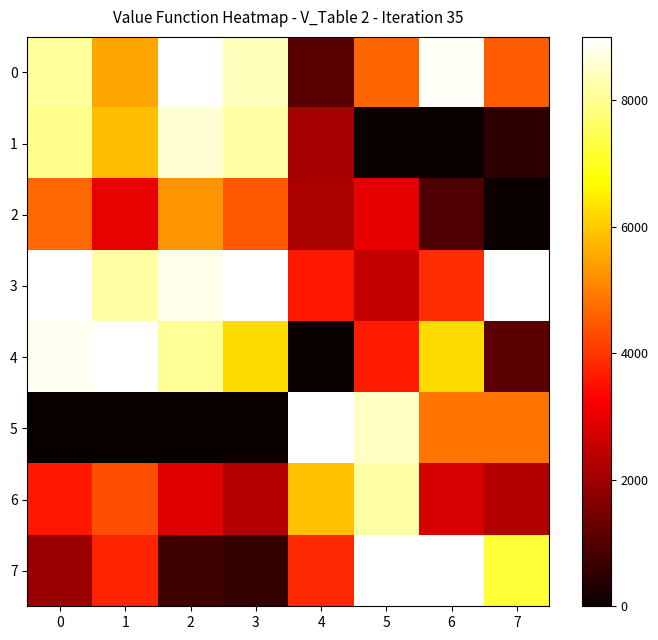

Reading right to left, transcribe all the data shown in this chart.

0: 7=4500.0	6=8927.5	5=4654.2	4=1076.5	3=8396.0	2=9000.0	1=5501.7	0=8098.8
1: 7=489.1	6=0.0	5=0.0	4=2081.6	3=8187.2	2=8599.6	1=5860.5	0=7971.8
2: 7=0.0	6=937.5	5=2959.1	4=2173.5	3=4431.2	2=5292.1	1=3019.9	0=4679.1
3: 7=9000.0	6=3890.0	5=2463.3	4=3591.8	3=9000.0	2=8808.5	1=8162.8	0=9000.0
4: 7=1108.7	6=6250.0	5=3635.9	4=0.0	3=6254.3	2=8077.4	1=9000.0	0=8838.3
5: 7=4858.7	6=4875.0	5=8468.0	4=9000.0	3=0.0	2=0.0	1=0.0	0=0.0
6: 7=2282.6	6=2750.0	5=8183.1	4=5903.1	3=2316.2	2=2907.2	1=4335.5	0=3604.6
7: 7=7173.9	6=9000.0	5=9000.0	4=3831.6	3=566.4	2=731.1	1=3767.4	0=1940.9